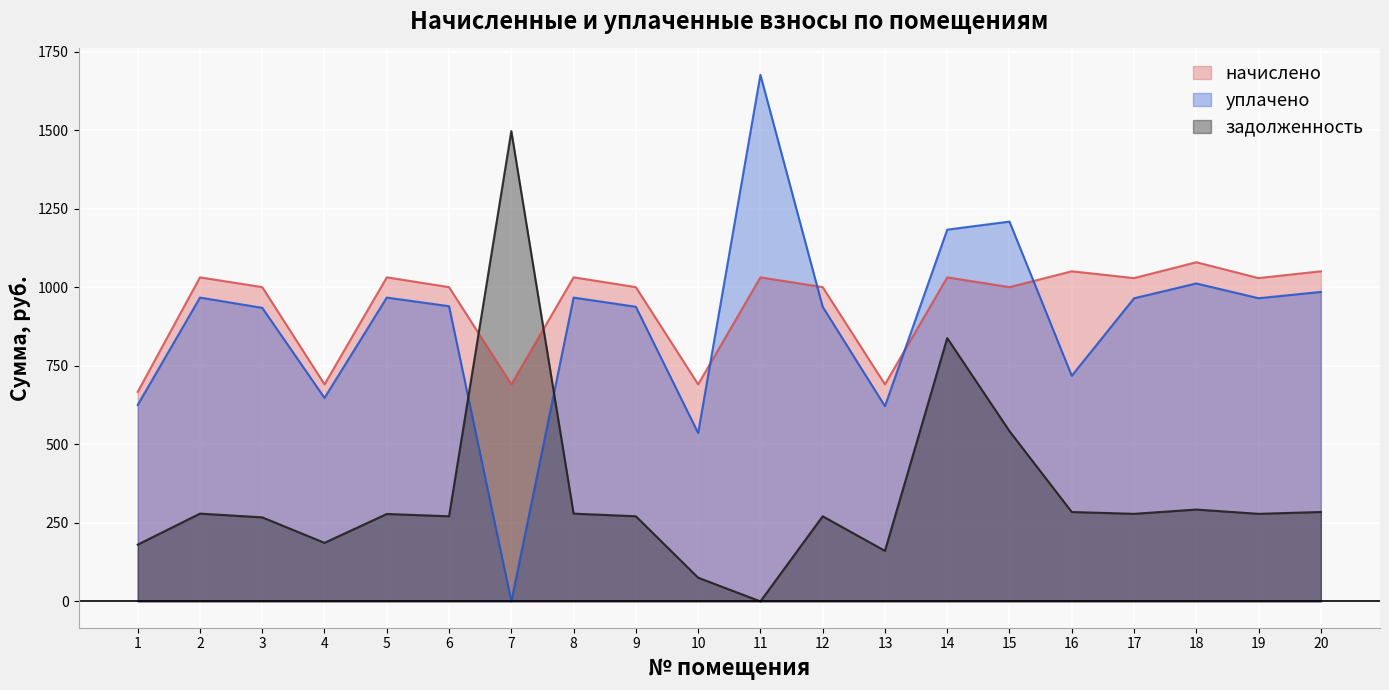

Rank the categories by уплачено value from lowest to highest.

7, 10, 13, 1, 4, 16, 3, 9, 12, 6, 17, 19, 2, 5, 8, 20, 18, 14, 15, 11